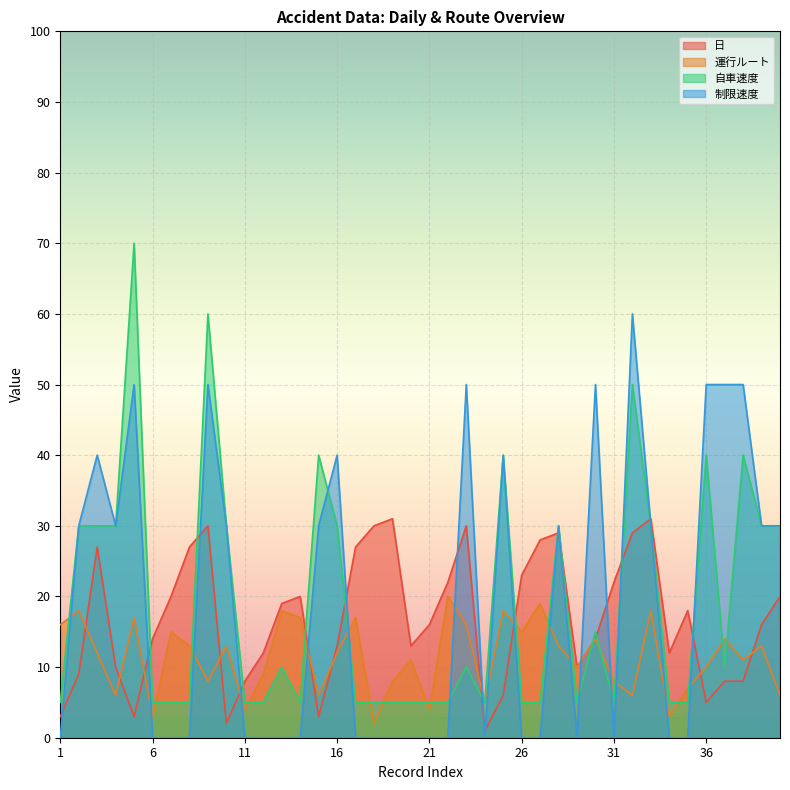

What is the total value across all series at 23?

106